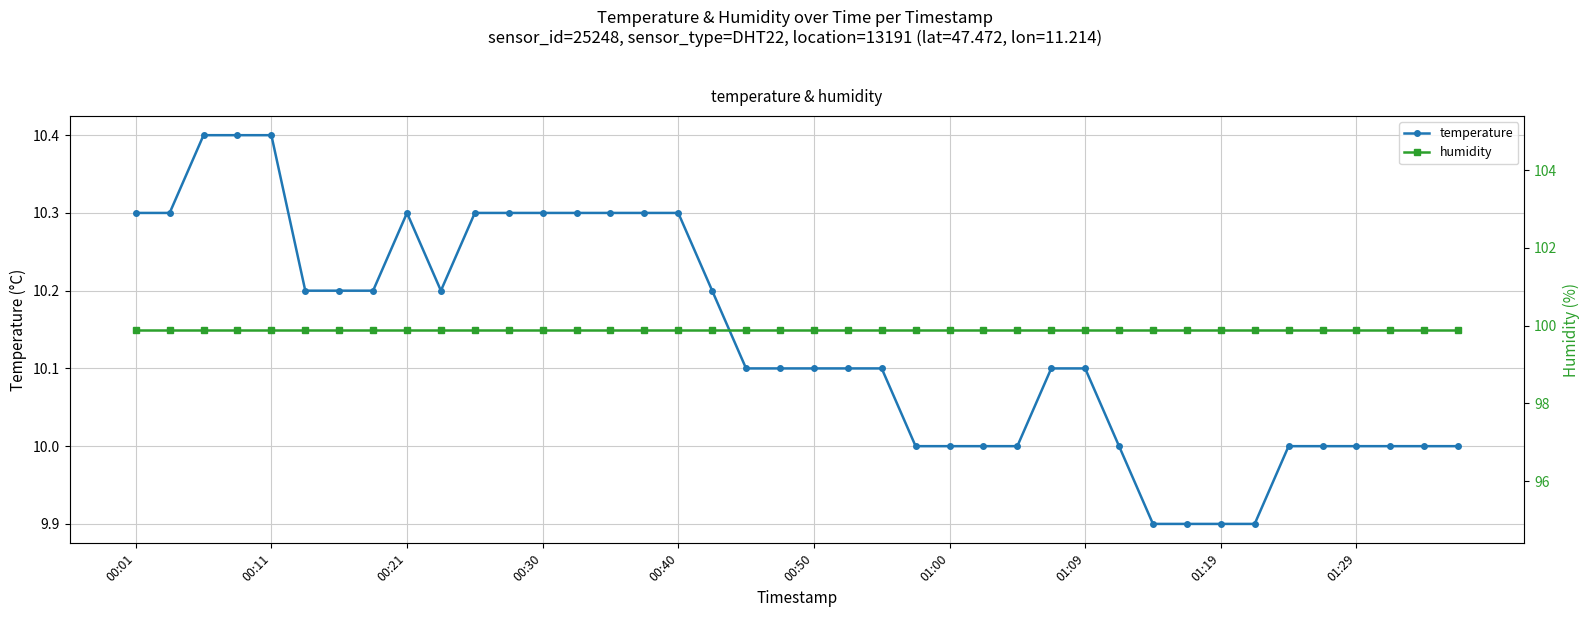

What is the value of the temperature point at the 8th from the left?

10.2